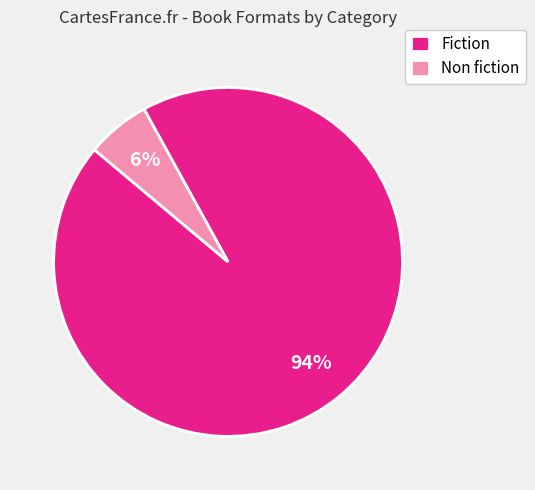

How many segments does this pie chart have?

2